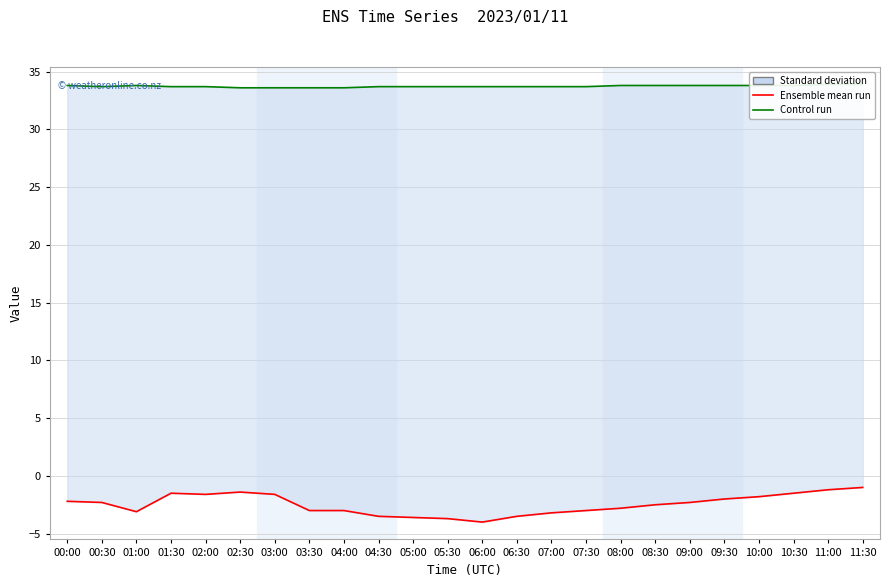

Is the value of col_2 (Ensemble mean run) at 01:30 greater than the value of col_1 (Control run) at 10:00?

No